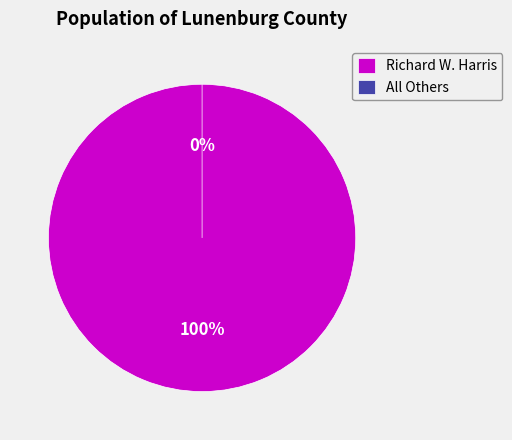

To the nearest percent, what portion does Richard W. Harris represent?

100%